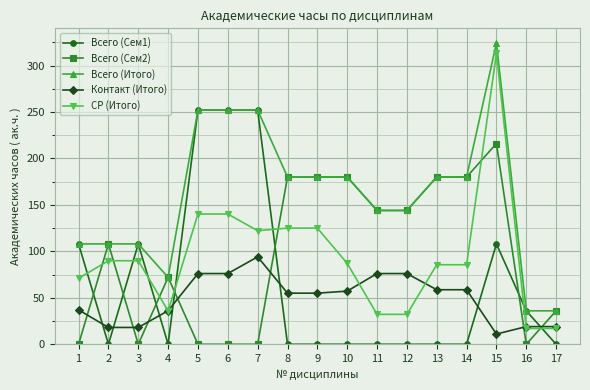

What are all the series names shown in the legend?

Всего (Сем1), Всего (Сем2), Всего (Итого), Контакт (Итого), СР (Итого)